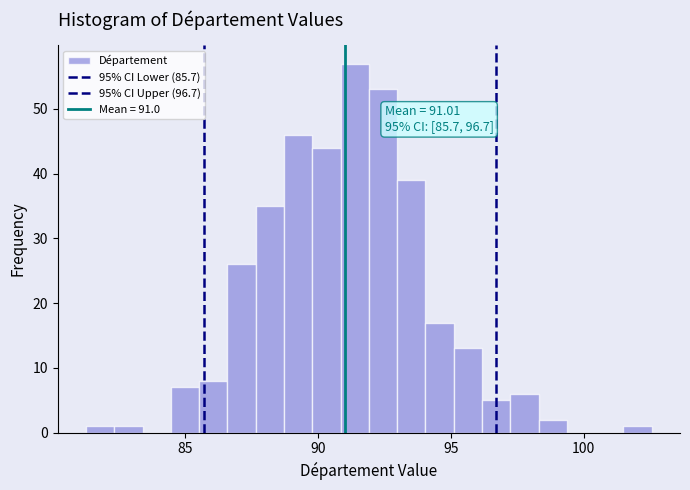

Around what value on the x-axis is the tallest bar? Give the approximate position of its centre, as read against the axis.

91.5